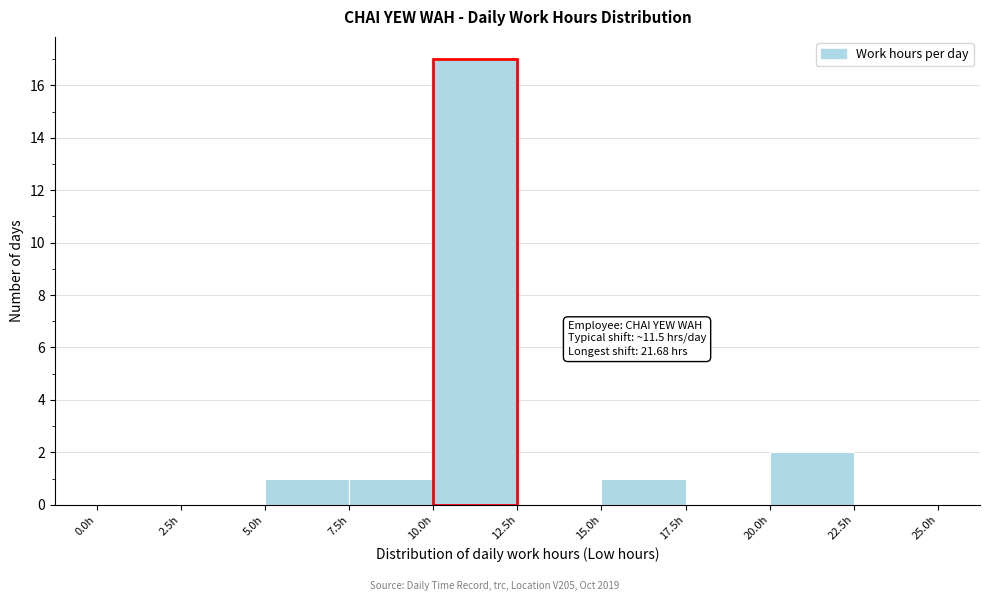

Which range on the x-axis has the tallest bar?

10.0 to 12.5